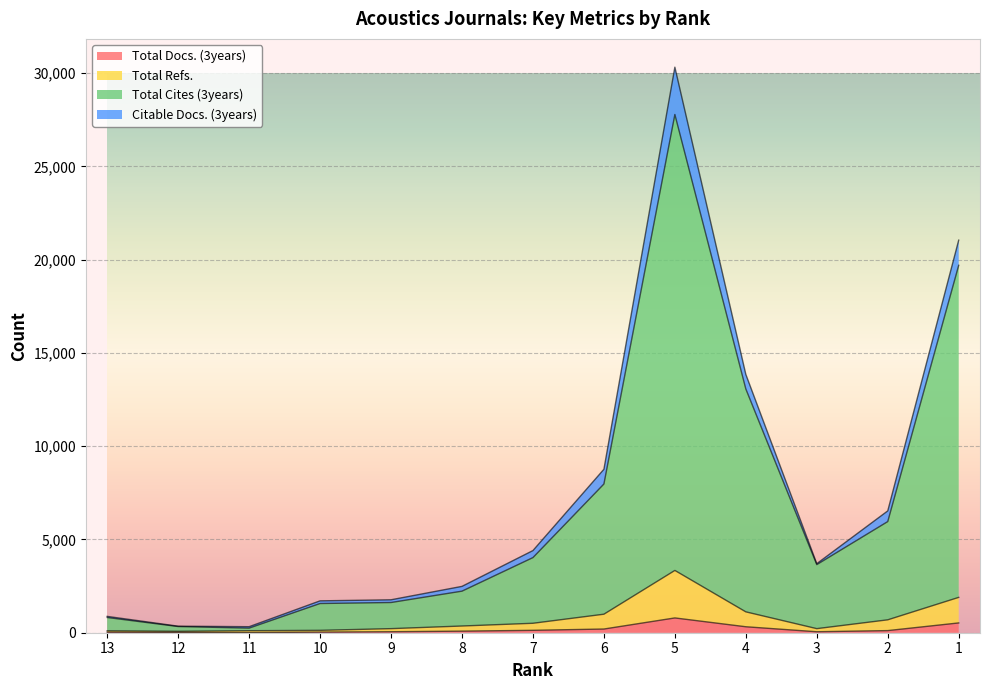

What are all the series names shown in the legend?

Total Docs. (3years), Total Refs., Total Cites (3years), Citable Docs. (3years)